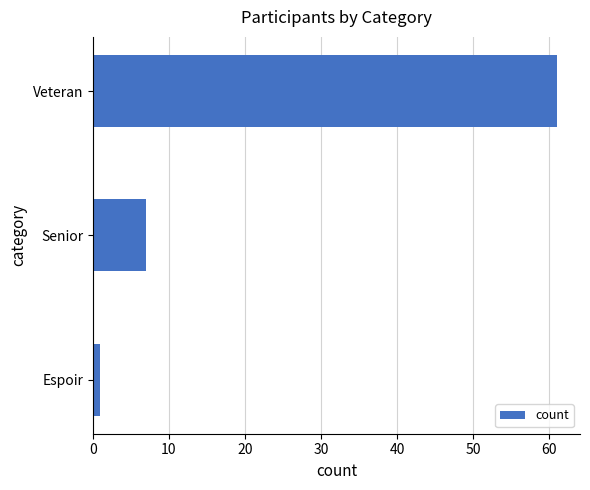

Reading bottom to top, list all the values displayed in this chart.

Espoir=1	Senior=7	Veteran=61